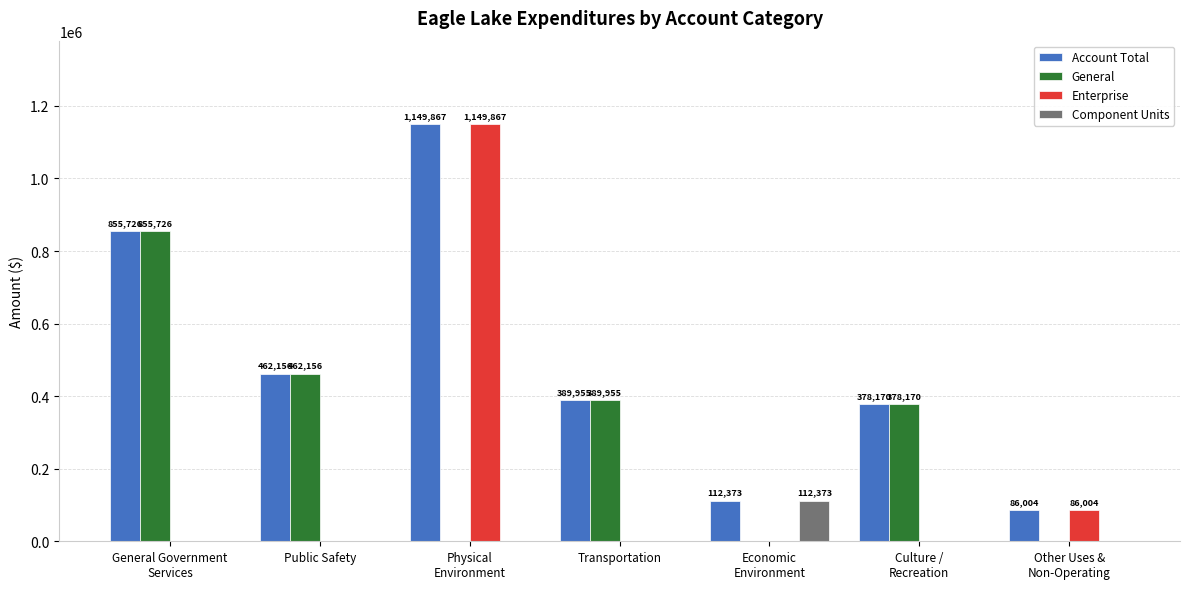

What is the greatest value displayed?

1149867